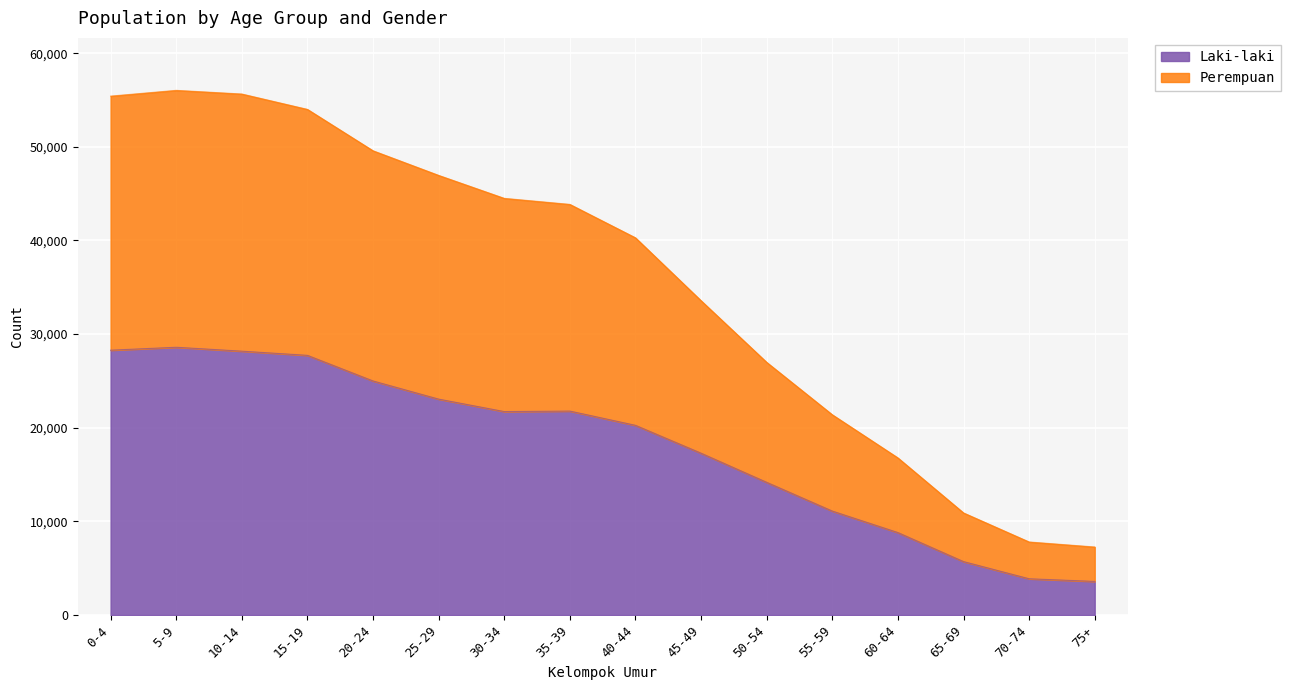

What is the total value across all series at 15-19?

53998